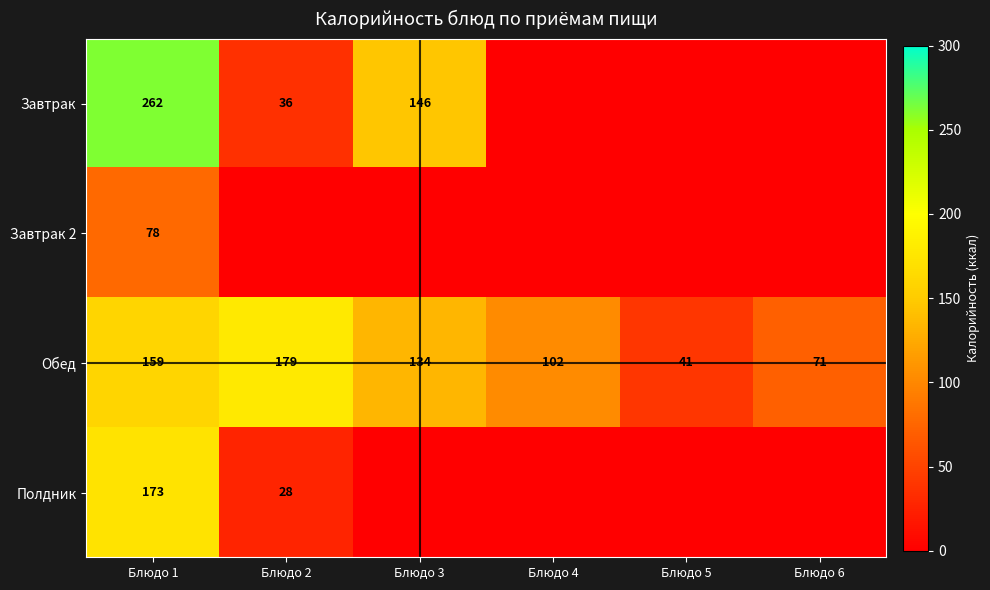

True or false: Полдник has a value of 173 at Блюдо 1.

True